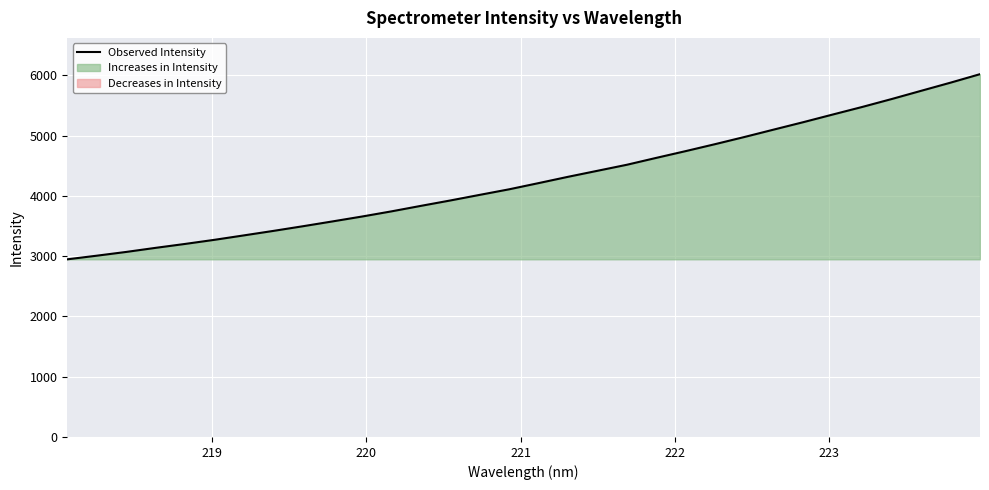

What is the smallest value displayed?

2947.0